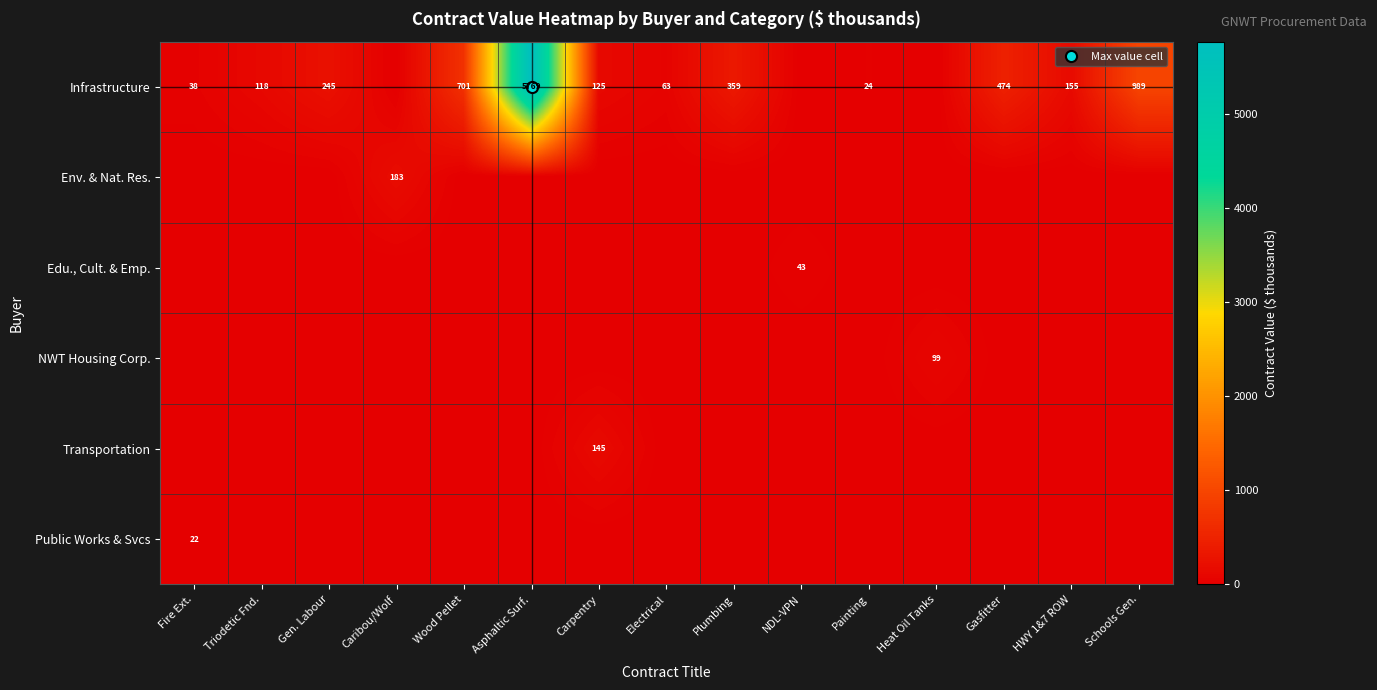

Which series has the largest total across all categories?

Infrastructure